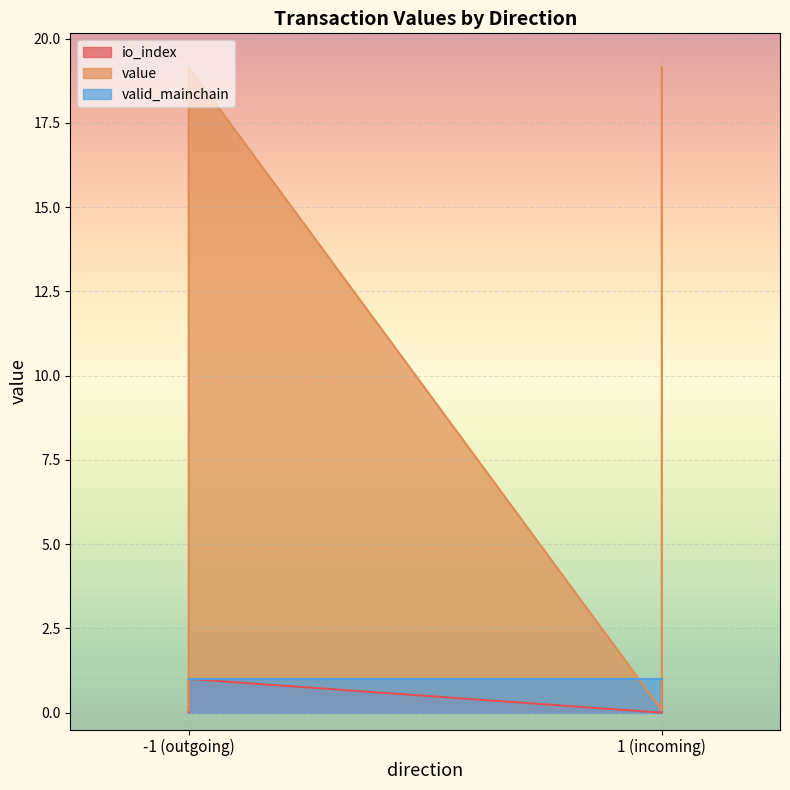

True or false: io_index has more than 2 interior local peaks.

False